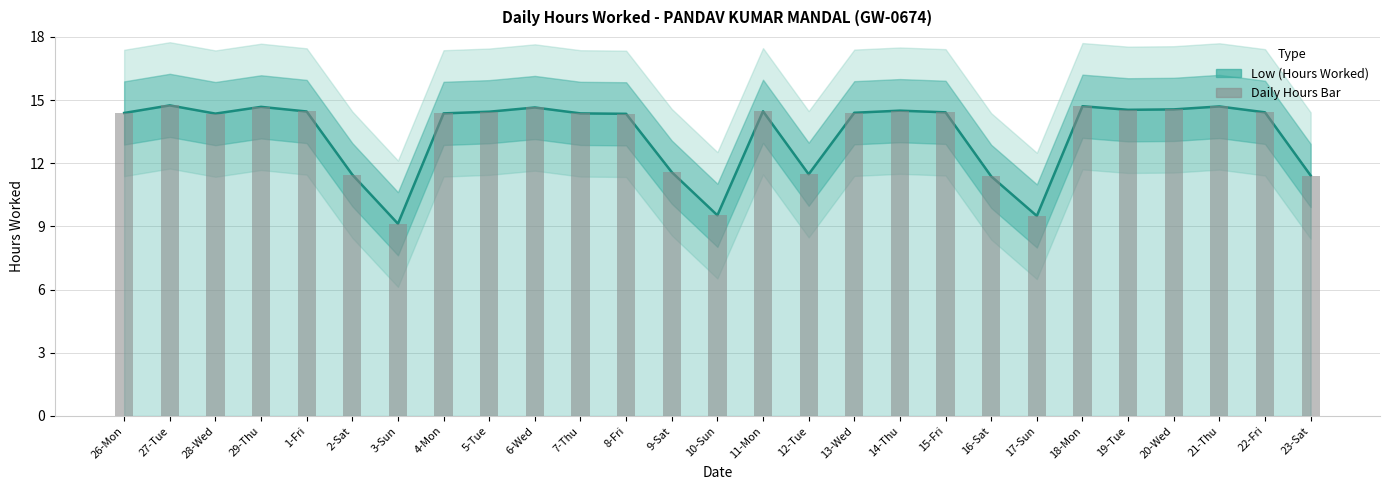

Count the number of data series in this chart.

2